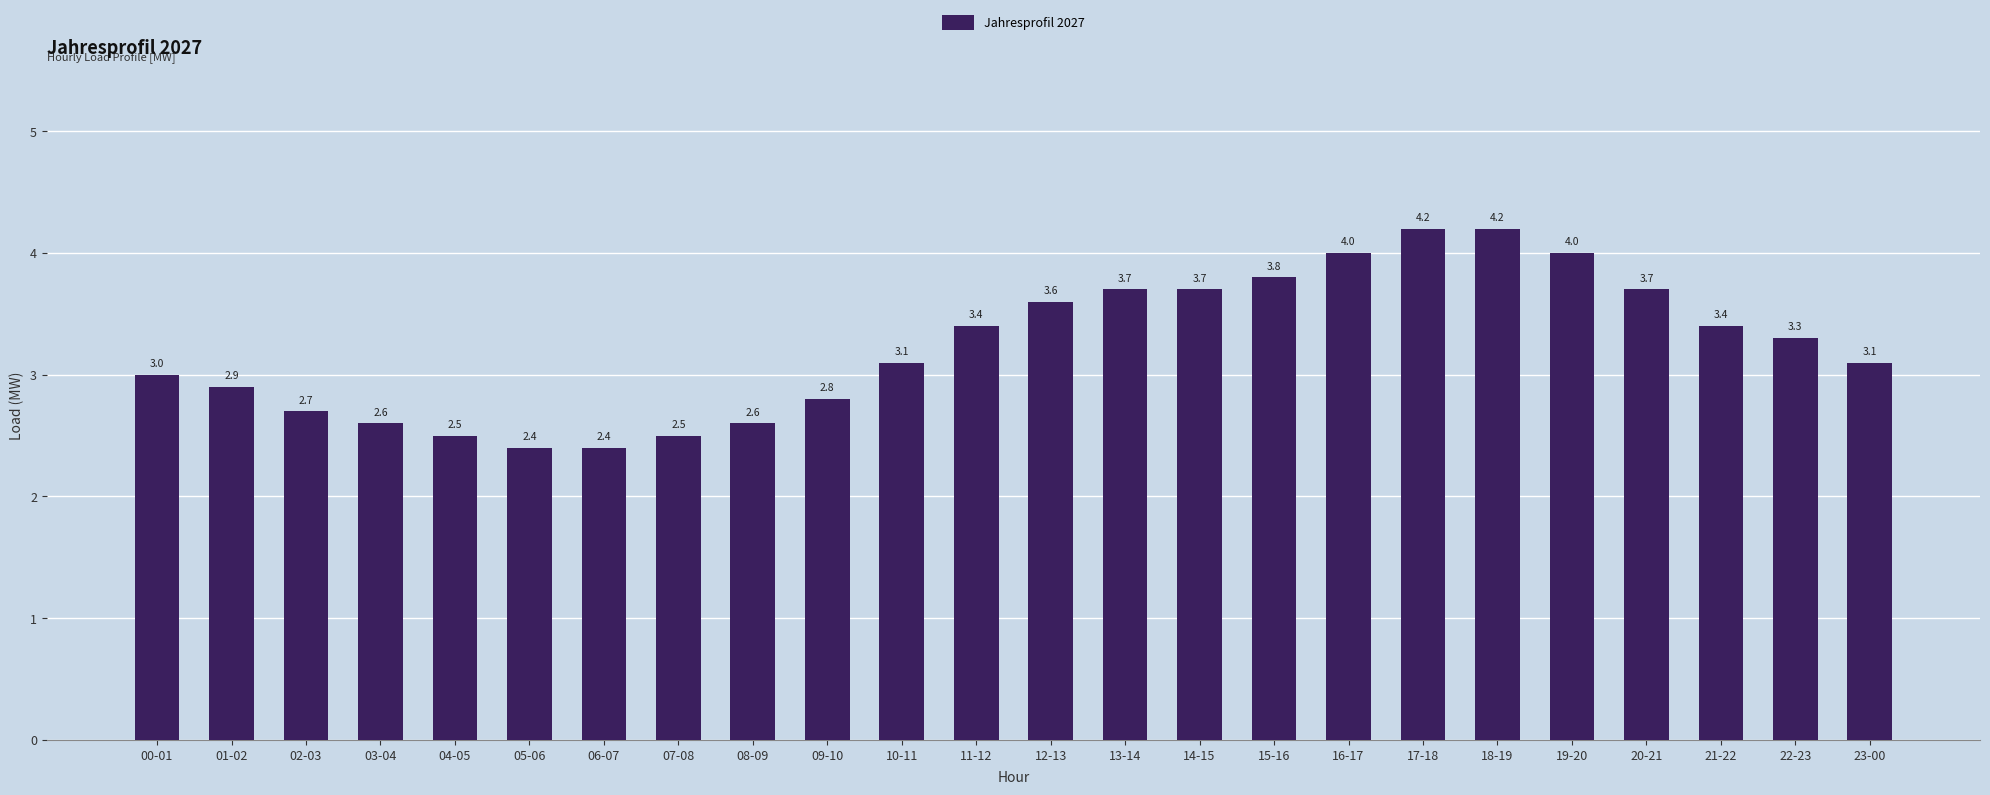

The chart shows a value of 3.7 at 13-14. True or false?

True